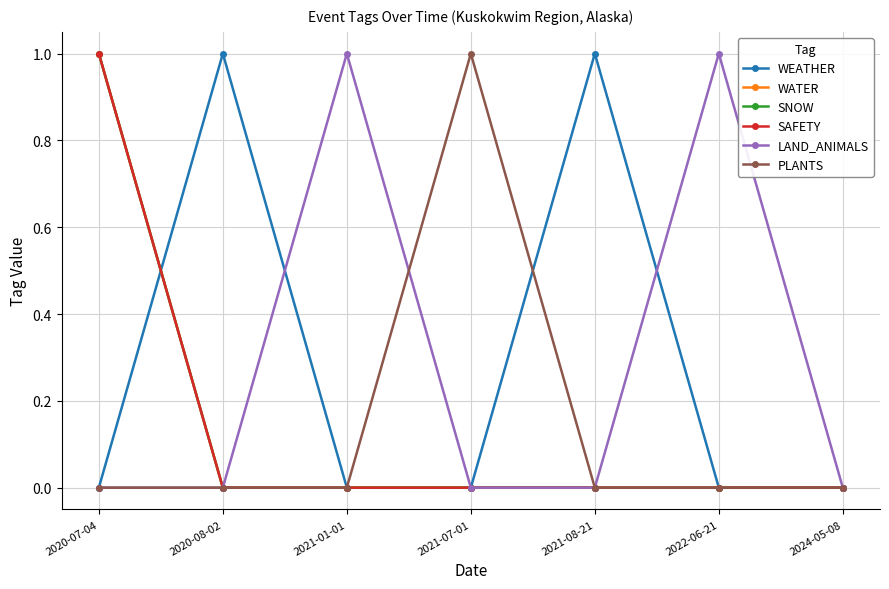

At which category is the sum across all series the highest?

2020-07-04